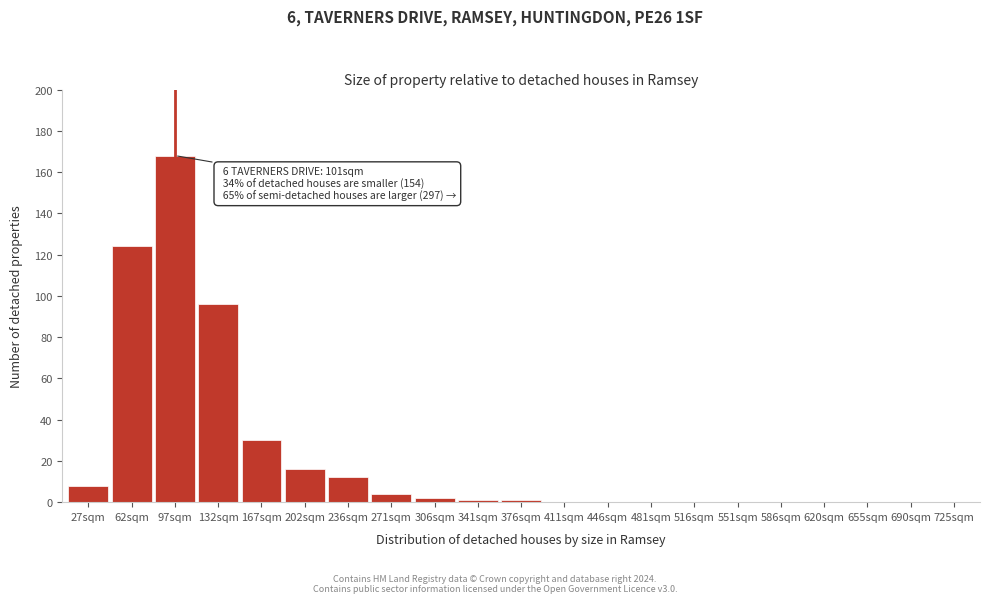

Reading left to right, what are all the values shown in this chart?

27sqm=8	62sqm=124	97sqm=168	132sqm=96	167sqm=30	202sqm=16	236sqm=12	271sqm=4	306sqm=2	341sqm=1	376sqm=1	411sqm=0	446sqm=0	481sqm=0	516sqm=0	551sqm=0	586sqm=0	620sqm=0	655sqm=0	690sqm=0	725sqm=0